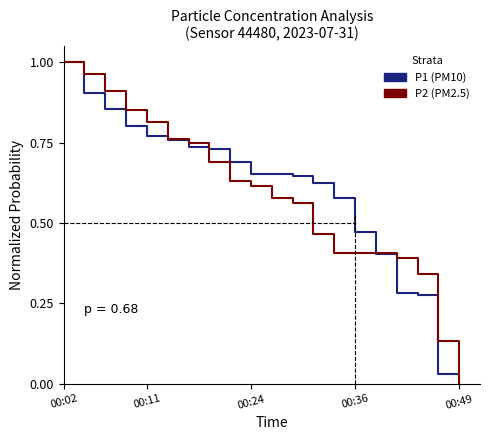

Is this an area chart (filled region under the line)?

No